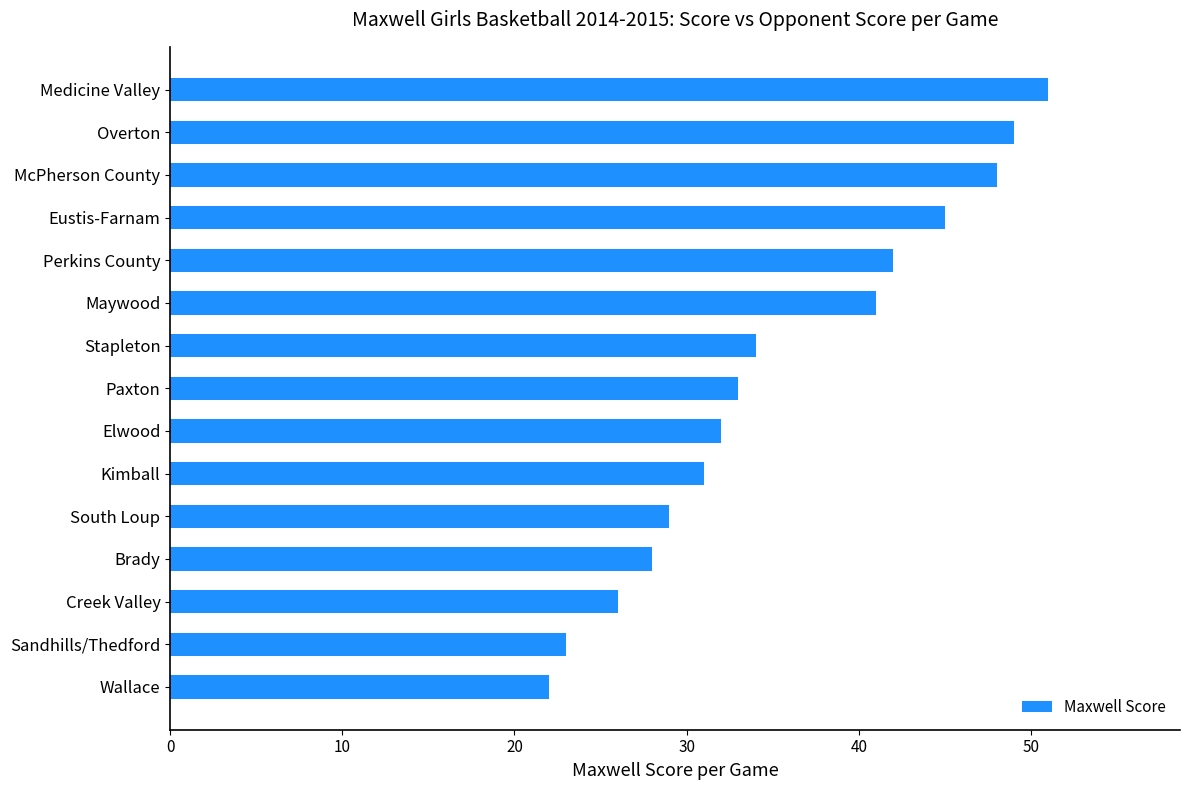

What is the maximum value shown in the chart?

51